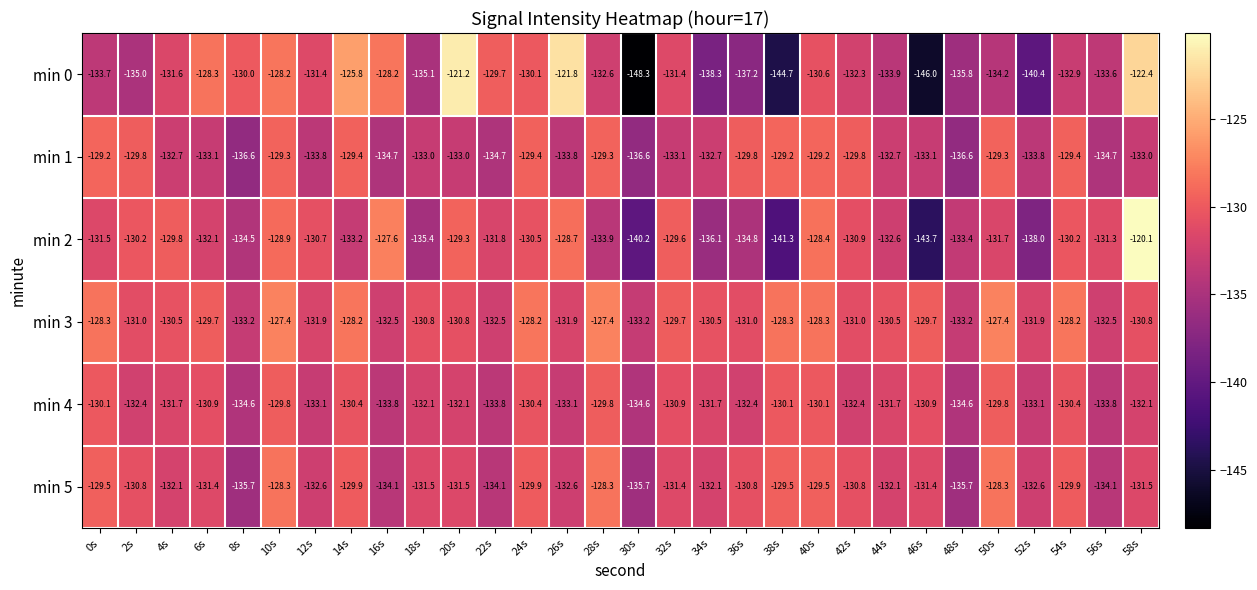

Which series has the largest range (max minus min)?

min 0